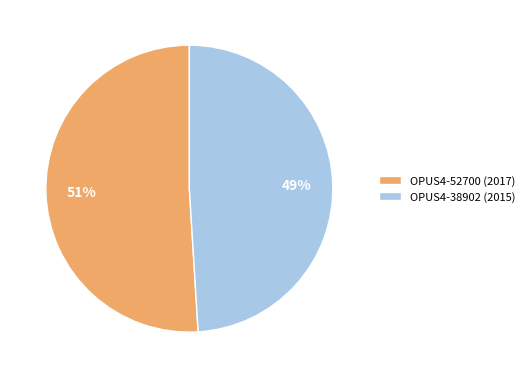

Approximately how many times larger is the value at OPUS4-38902 (2015) compared to OPUS4-52700 (2017)?

1.0